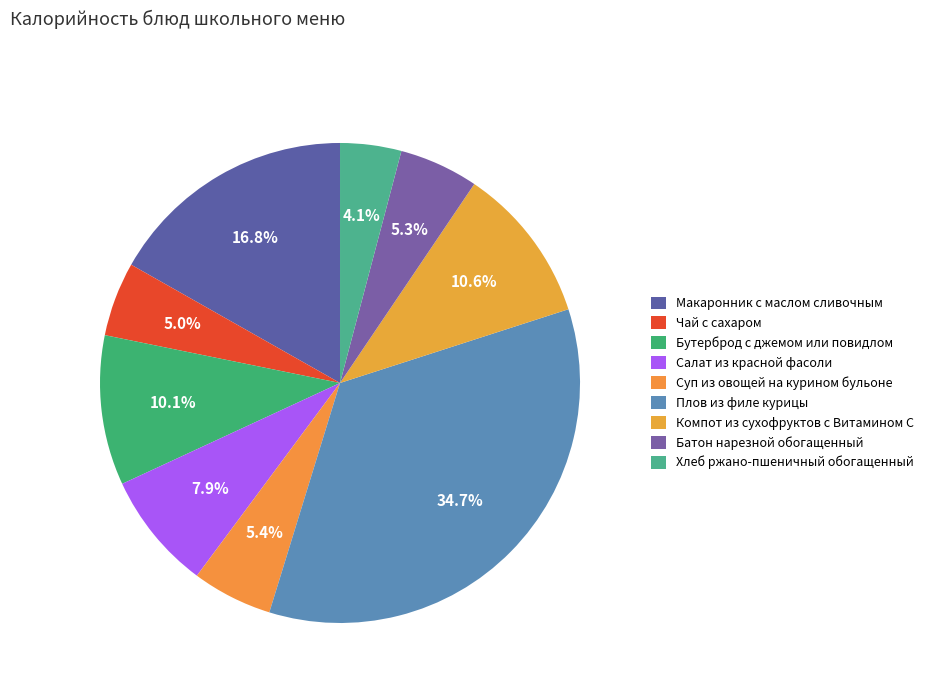

Is it true that Макаронник с маслом сливочным is 17% of the pie?

True